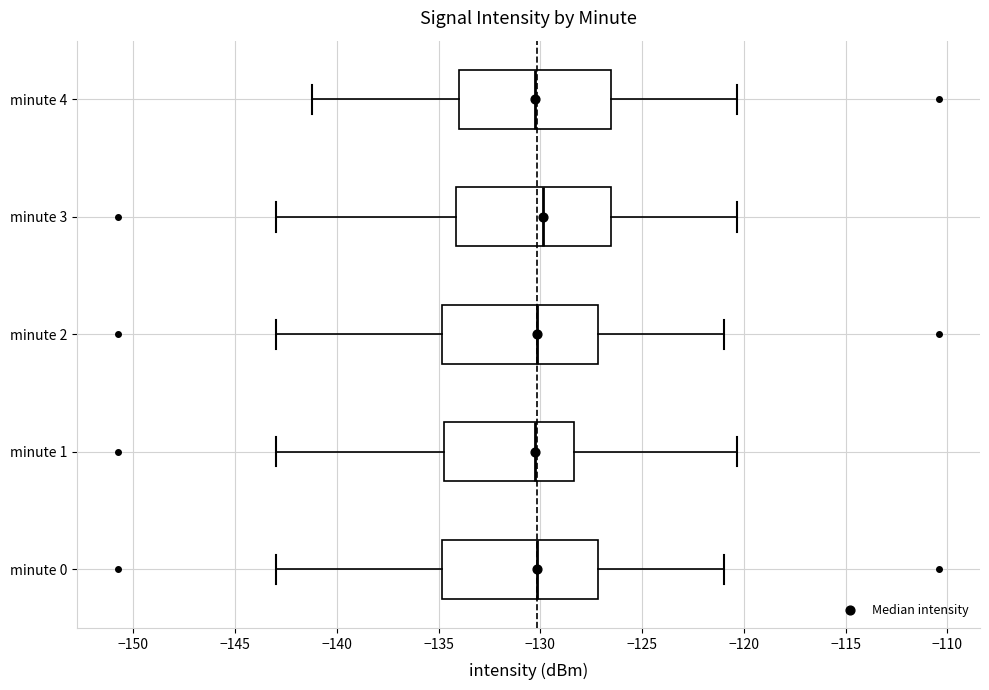

Reading bottom to top, transcribe this box plot: for each box, give where its median line is, the range the box spans, and where its two whiskers end, as read against the x-axis. The values are not printed on the chart, so give them approximately, as read against the axis.

minute 0: median -130.0, box -135.0 to -127.0, whiskers -143.0 to -121.0
minute 1: median -130.5, box -134.5 to -128.5, whiskers -143.0 to -120.5
minute 2: median -130.0, box -135.0 to -127.0, whiskers -143.0 to -121.0
minute 3: median -130.0, box -134.0 to -126.5, whiskers -143.0 to -120.5
minute 4: median -130.5, box -134.0 to -126.5, whiskers -141.0 to -120.5